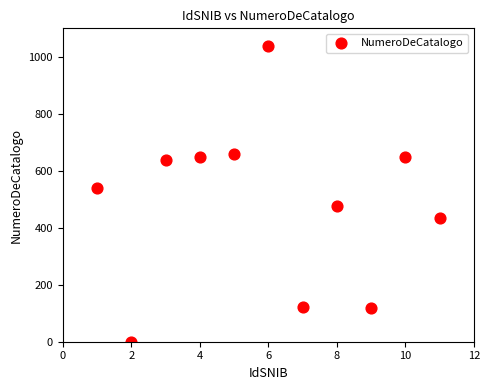

What is the average Y value?

483.4